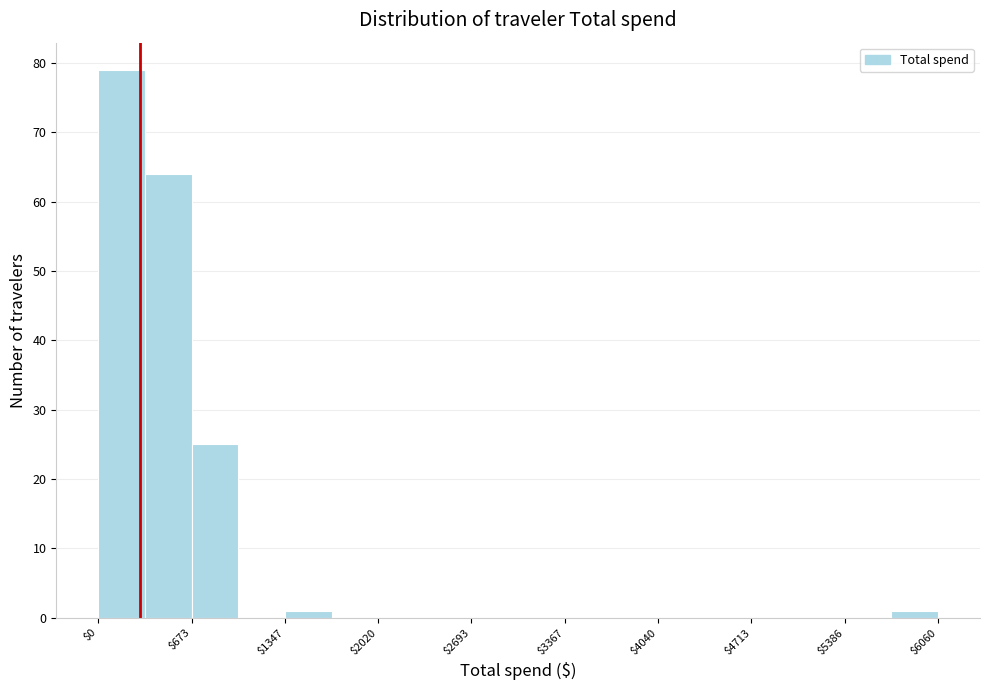

Around what value on the x-axis is the tallest bar? Give the approximate position of its centre, as read against the axis.

200